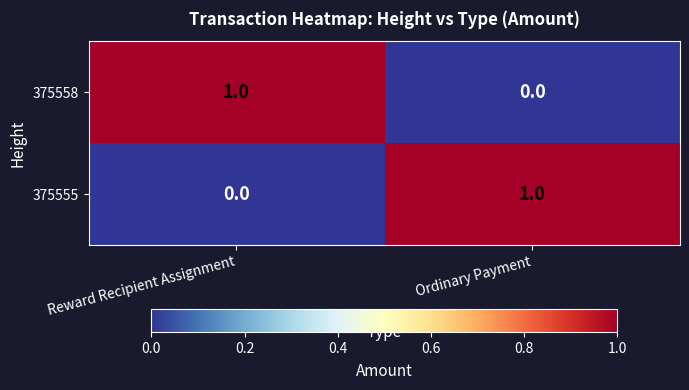

Rank the series at Reward Recipient Assignment from lowest to highest value.

375555, 375558